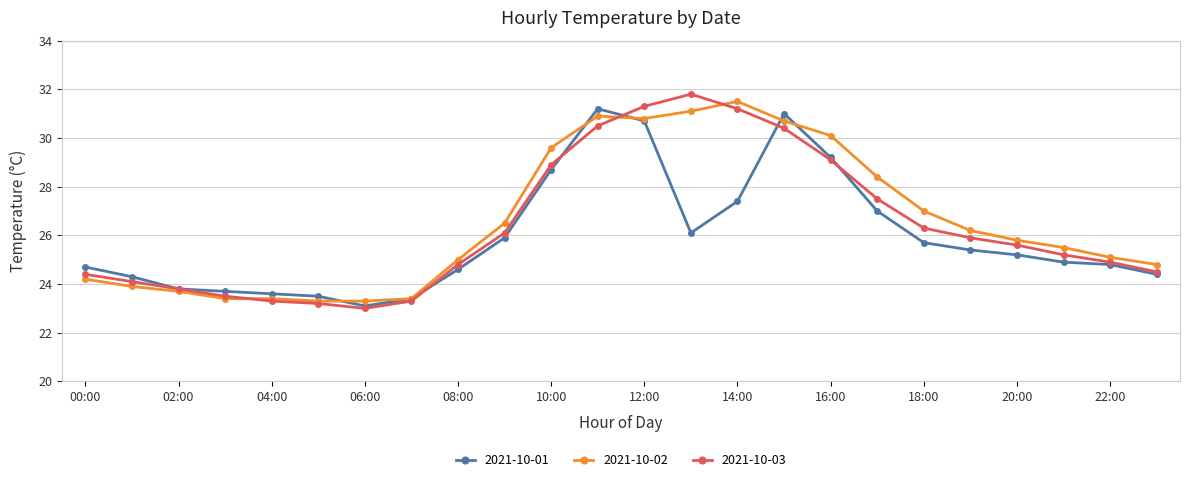

Reading left to right, transcribe all the data shown in this chart.

2021-10-01: 24.7	24.3	23.8	23.7	23.6	23.5	23.1	23.4	24.6	25.9	28.7	31.2	30.7	26.1	27.4	31.0	29.2	27.0	25.7	25.4	25.2	24.9	24.8	24.4
2021-10-02: 24.2	23.9	23.7	23.4	23.4	23.3	23.3	23.4	25.0	26.5	29.6	30.9	30.8	31.1	31.5	30.7	30.1	28.4	27.0	26.2	25.8	25.5	25.1	24.8
2021-10-03: 24.4	24.1	23.8	23.5	23.3	23.2	23.0	23.3	24.8	26.1	28.9	30.5	31.3	31.8	31.2	30.4	29.1	27.5	26.3	25.9	25.6	25.2	24.9	24.5